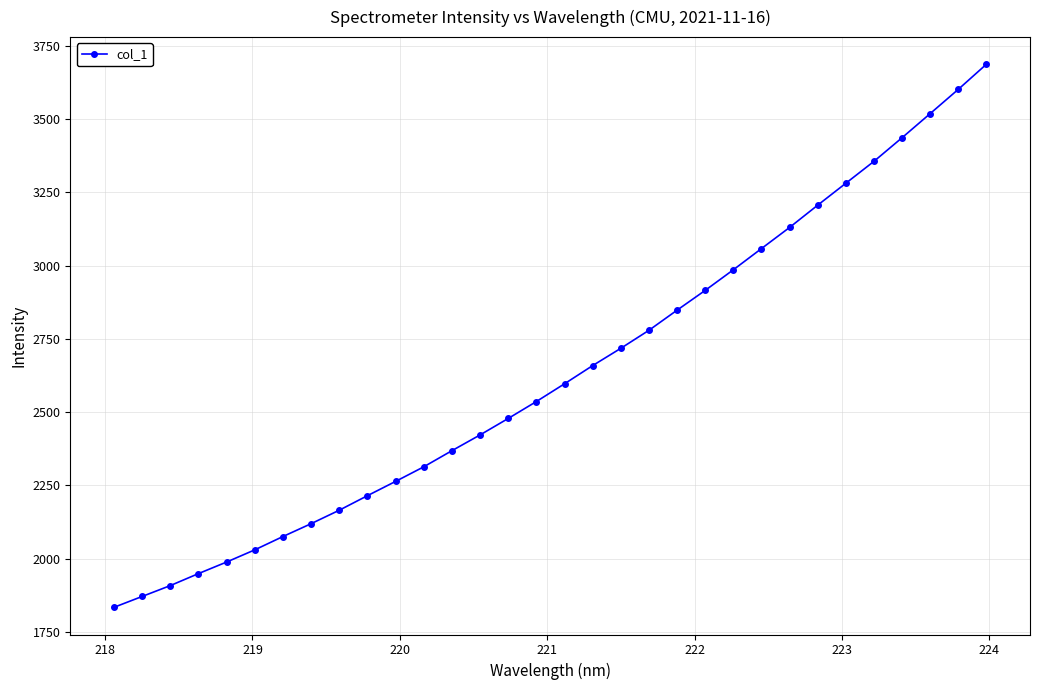

What is the maximum value shown in the chart?

3687.4